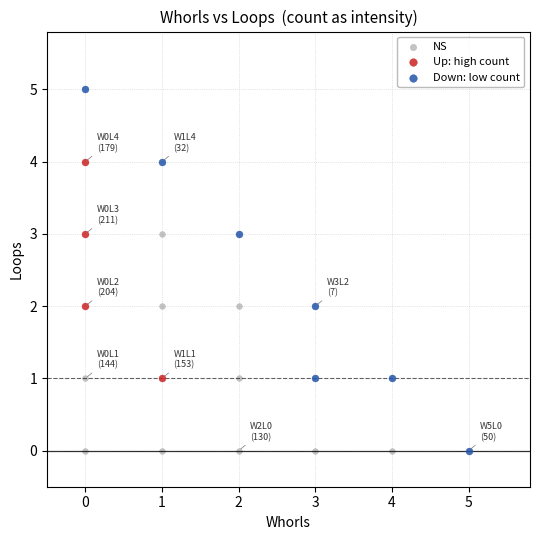

Which series has the largest Y range (max minus min)?

Down: low count